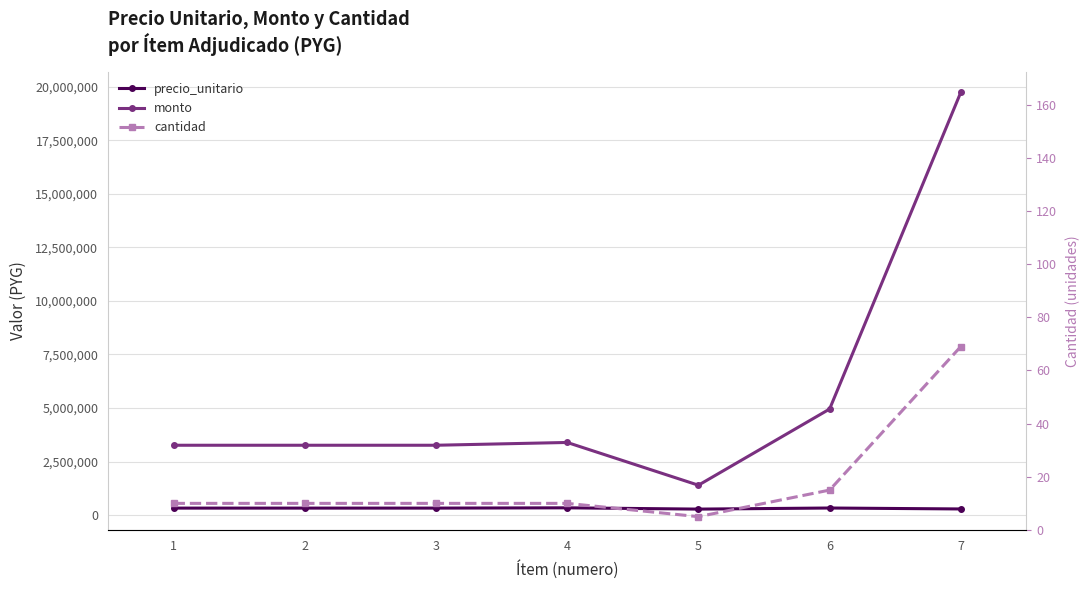

In monto, how many points are higher than both neighbors (excluding endpoints)?

1